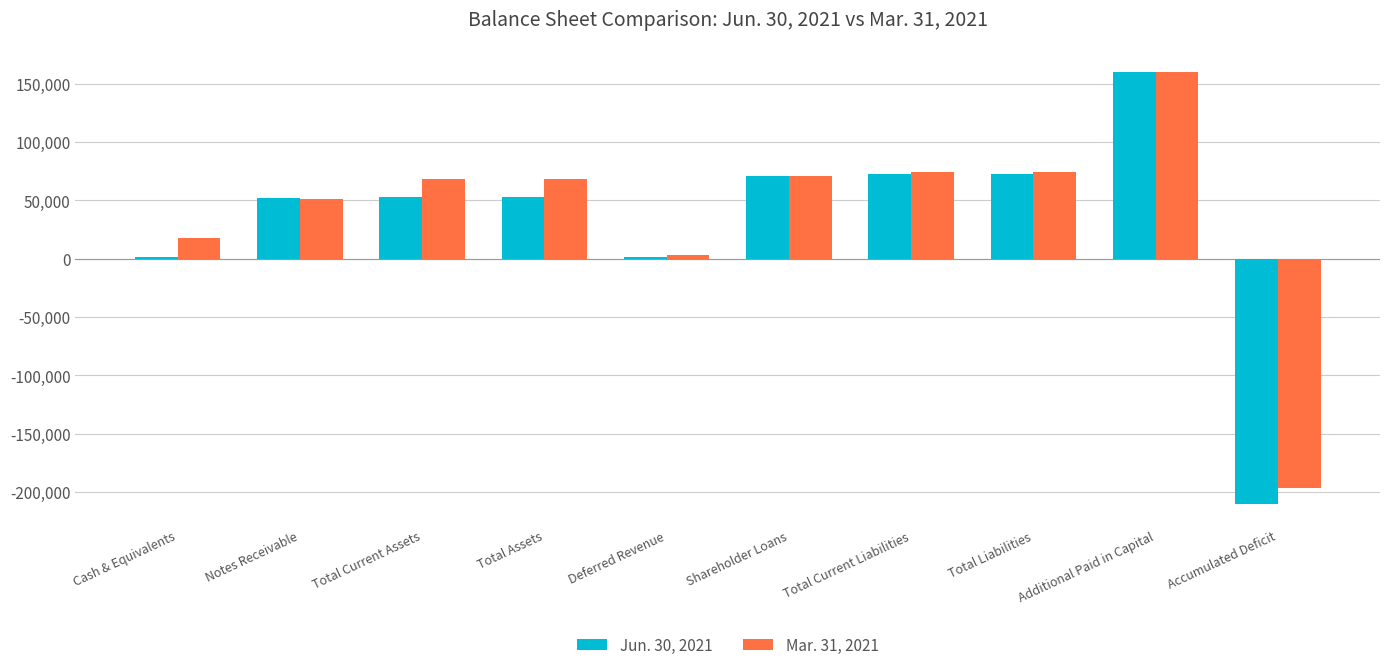

What is the difference between the maximum and minimum values in the Jun. 30, 2021 series?

370034